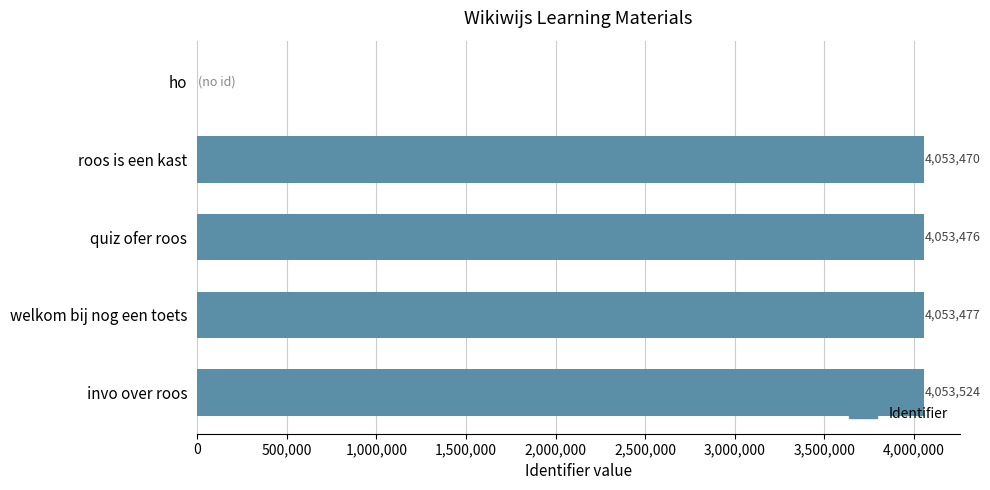

At which label is the value closest to 2026762?

roos is een kast